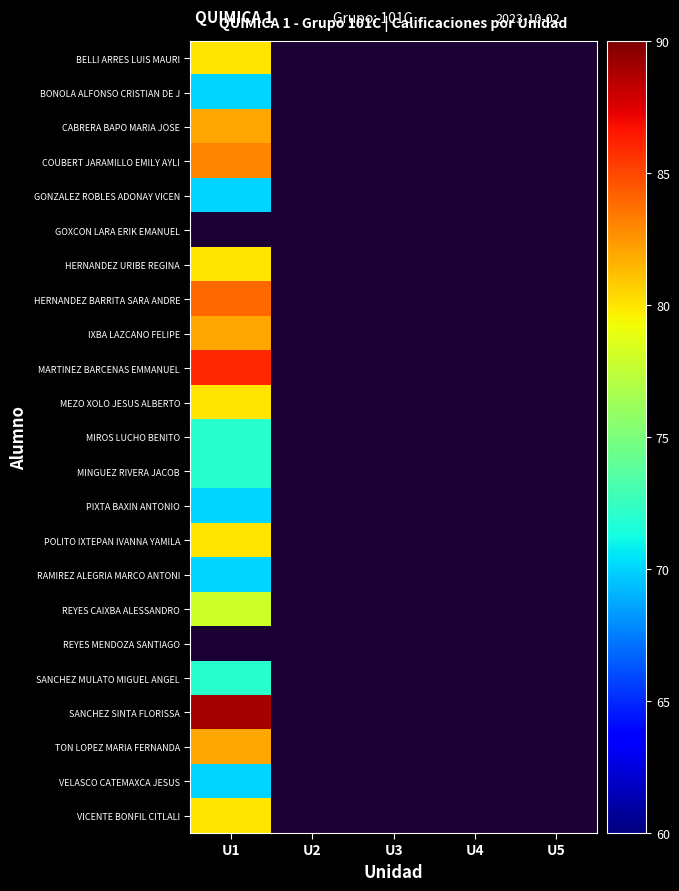

Where is VICENTE BONFIL CITLALI nearest to the value 80?

U1